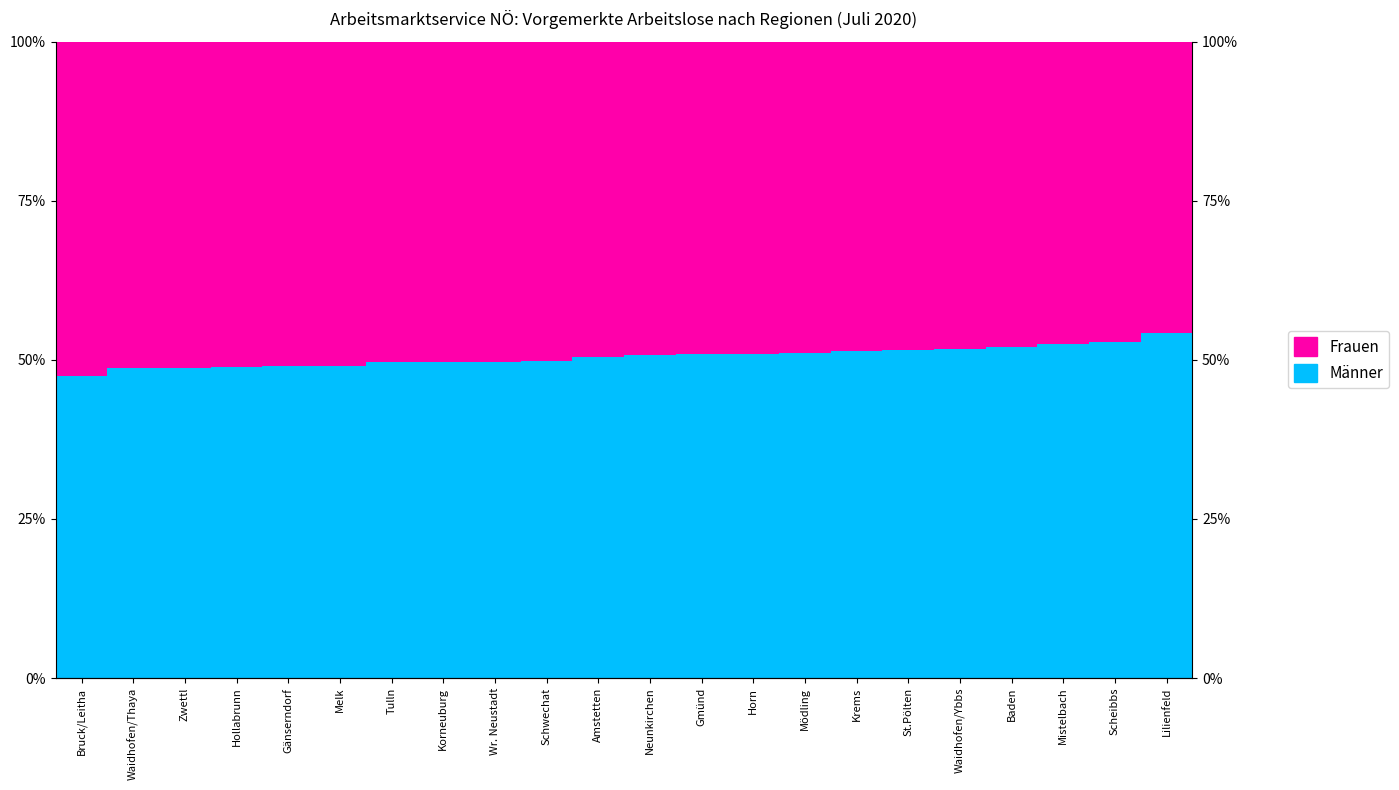

List the series in order of their peak value, highest first.

Männer, Frauen